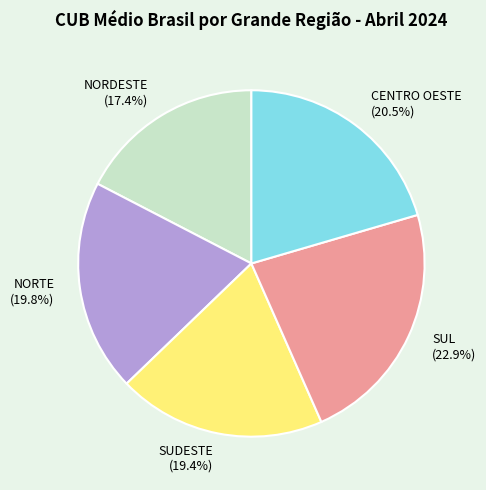

True or false: CENTRO OESTE accounts for 7% of the total.

False